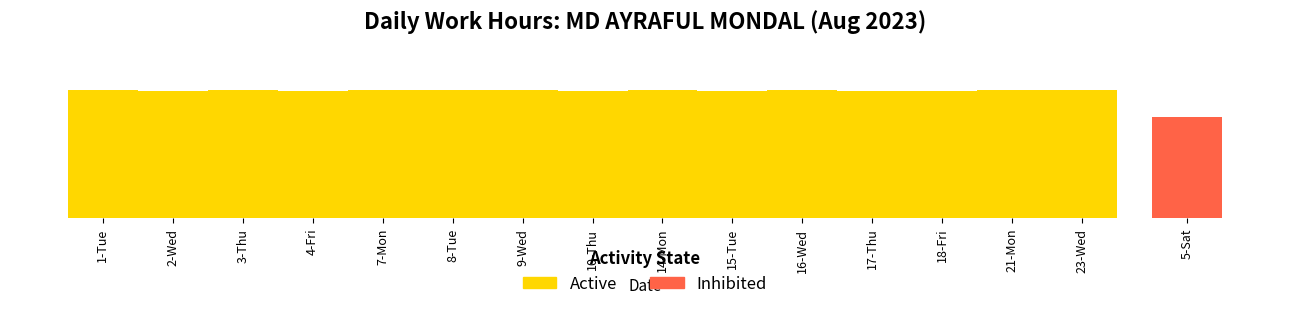

What is the smallest value displayed?

14.1